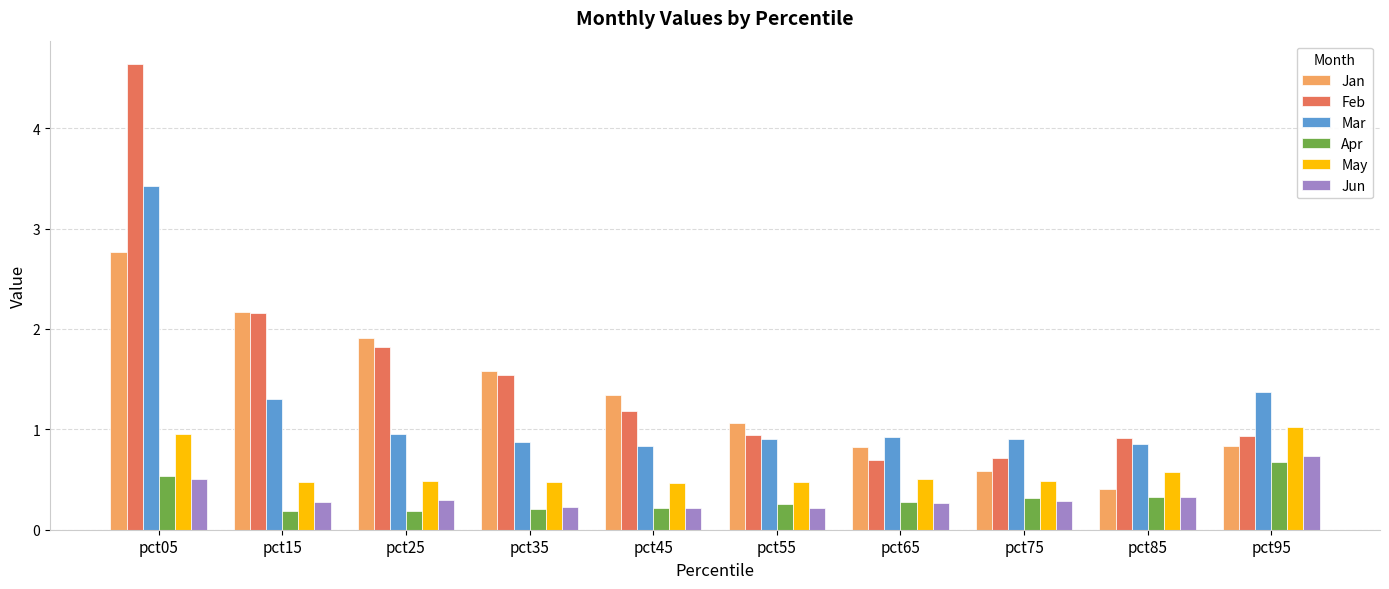

Which category has the highest value in the Feb series?

pct05